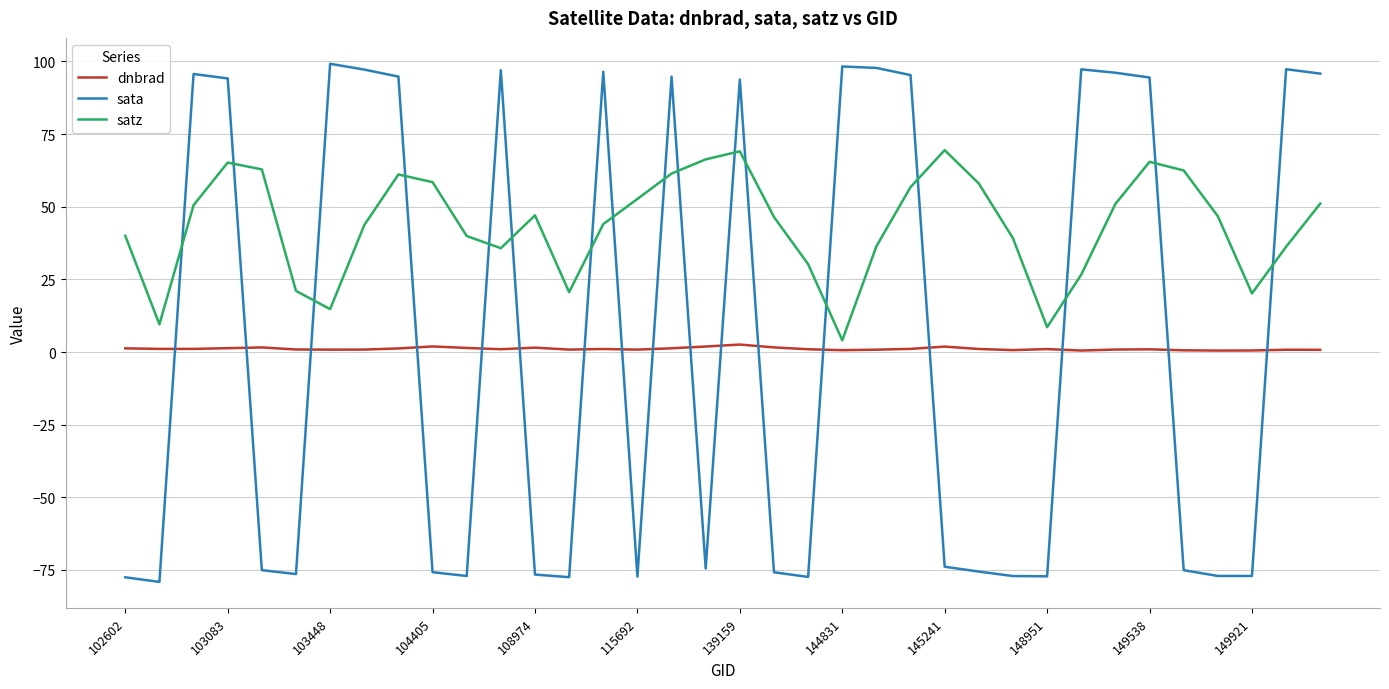

In dnbrad, how many points are higher than both neighbors (excluding endpoints)?

9